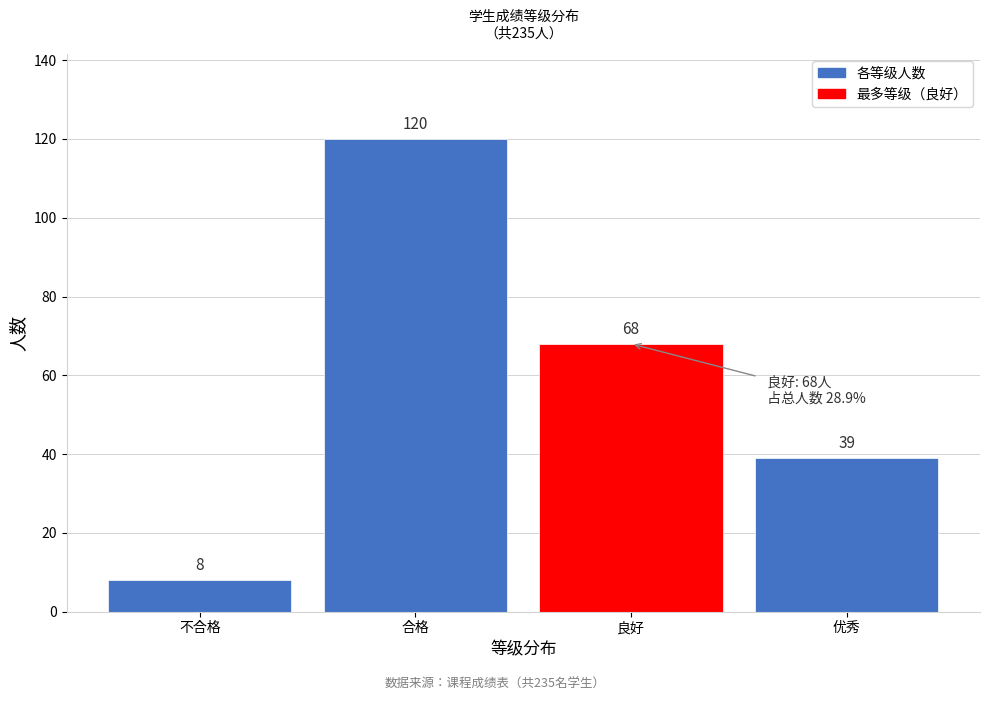

Reading right to left, extract all data points from this chart.

39	68	120	8